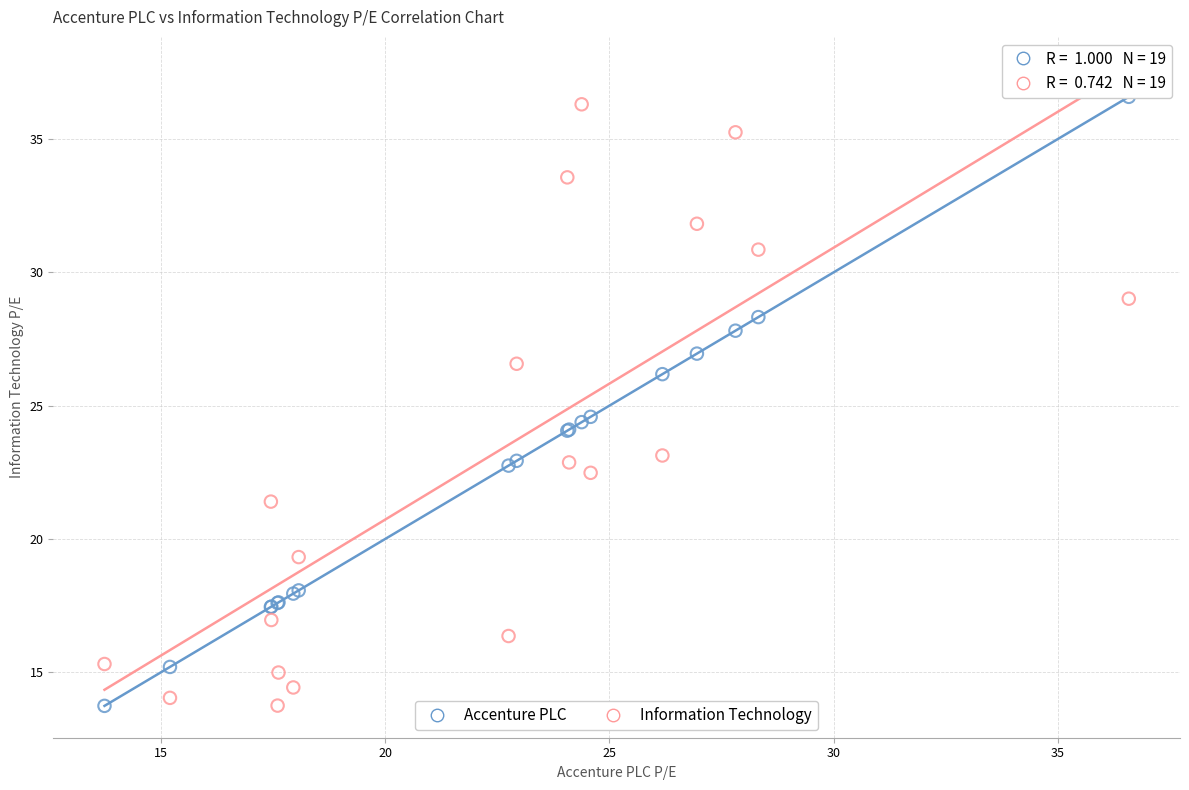

What is the X range (max minus min) for the scatter plot?

22.8